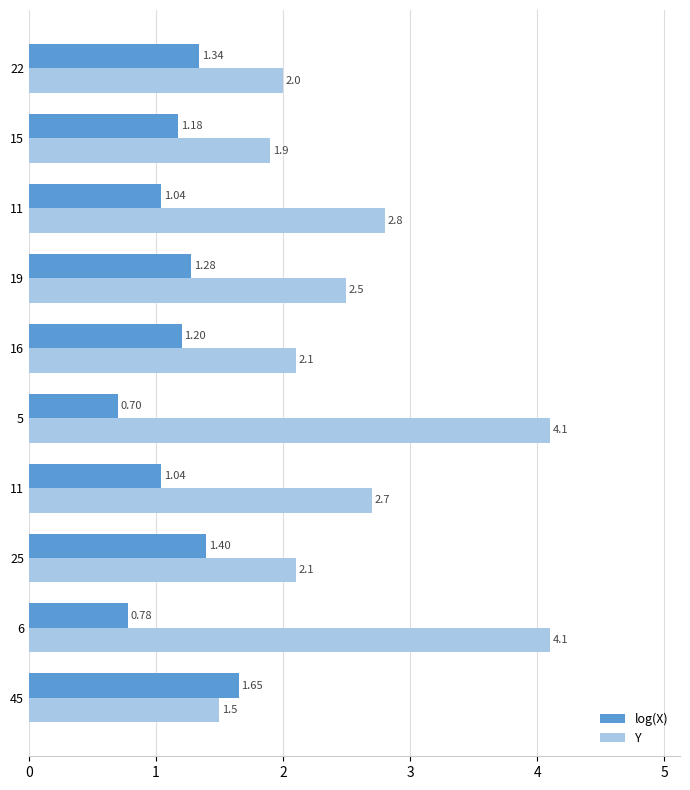

What are all the series names shown in the legend?

log(X), Y